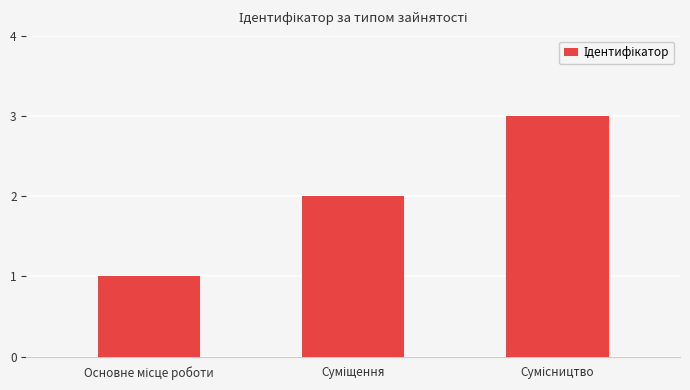

What is the maximum value shown in the chart?

3